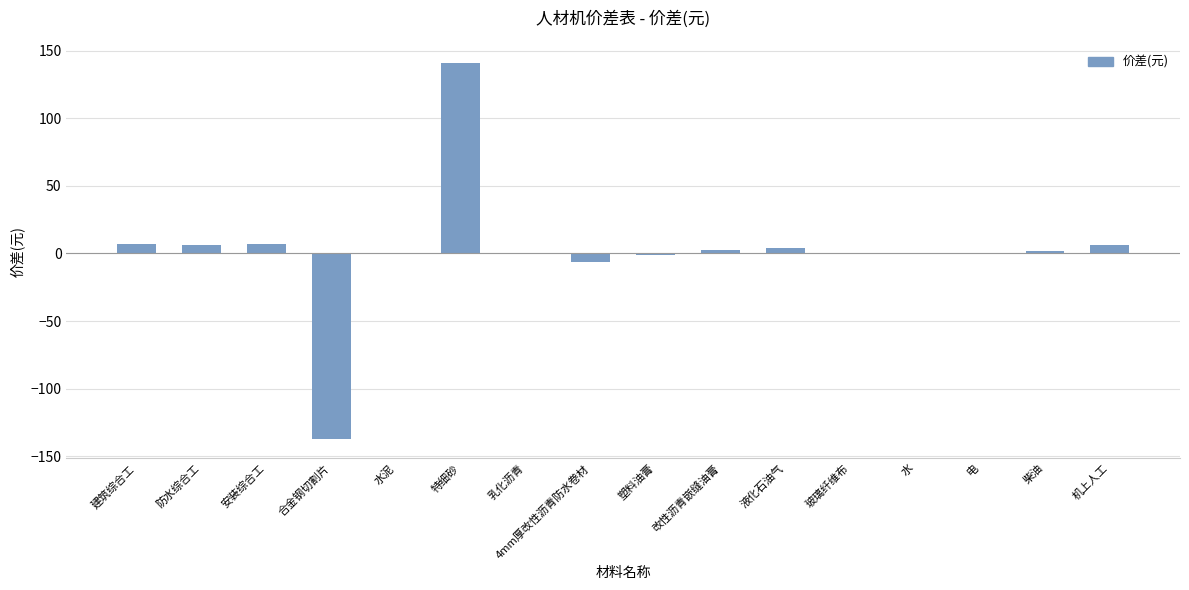

Which has a higher value, 玻璃纤维布 or 安装综合工?

安装综合工